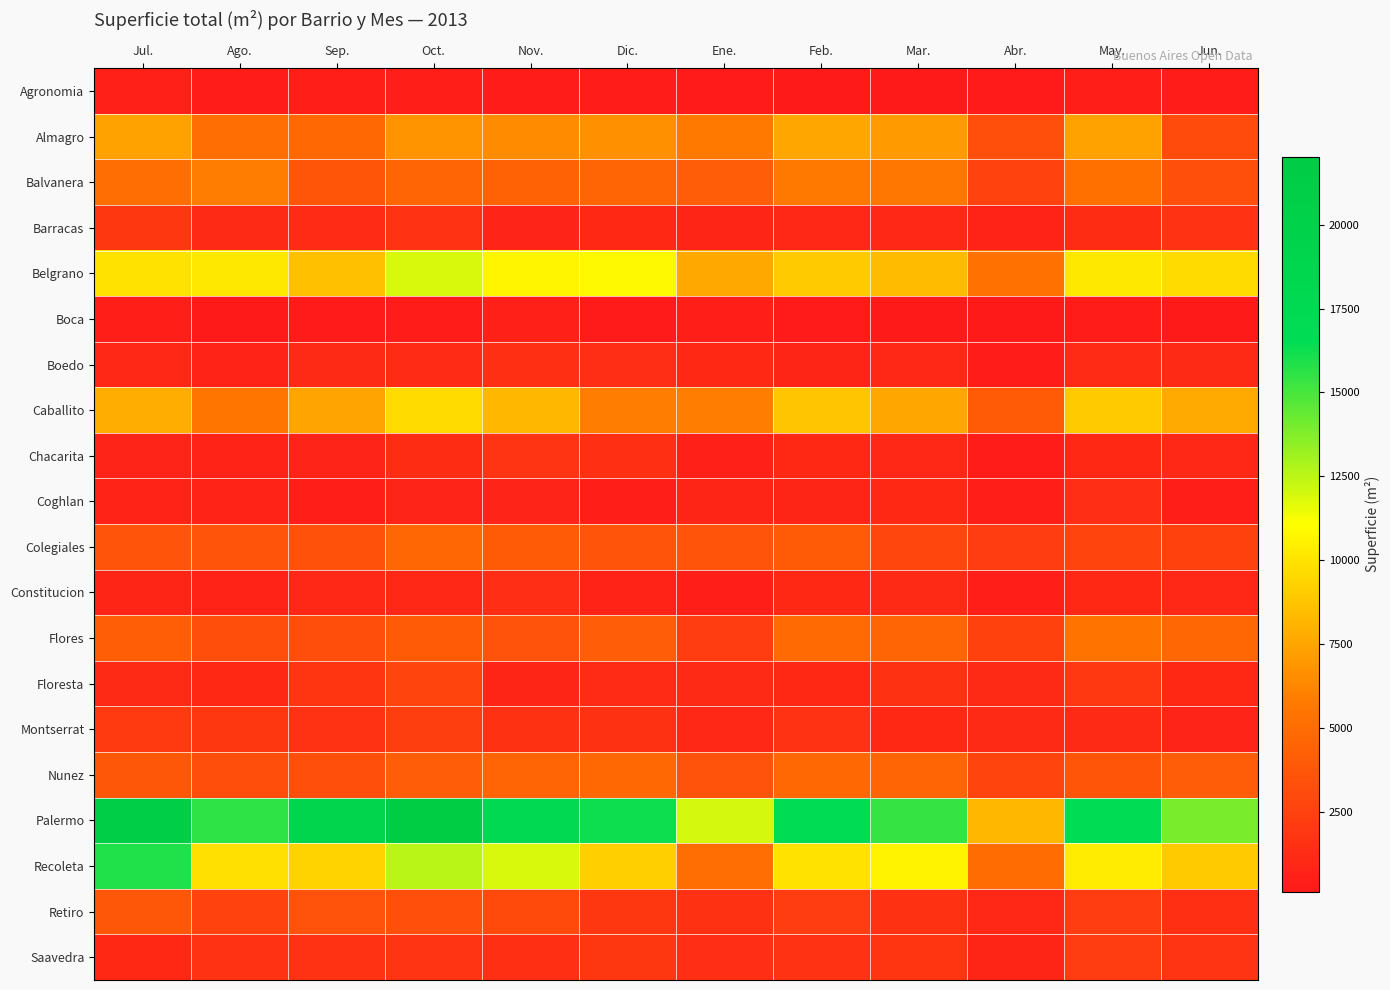

What is the total value across all series at Nov.?

85229